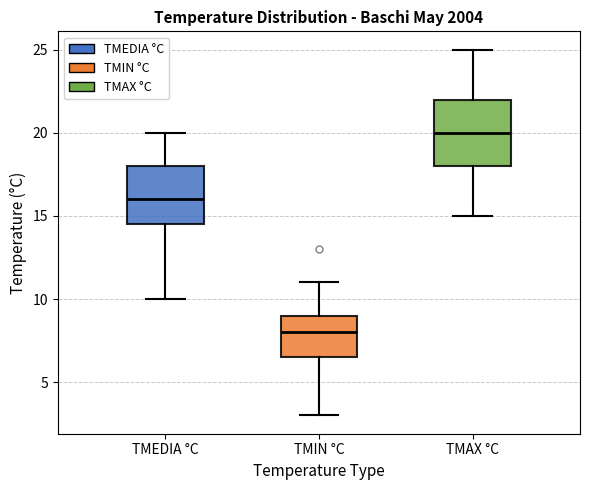

Which box has the highest median line?

TMAX °C